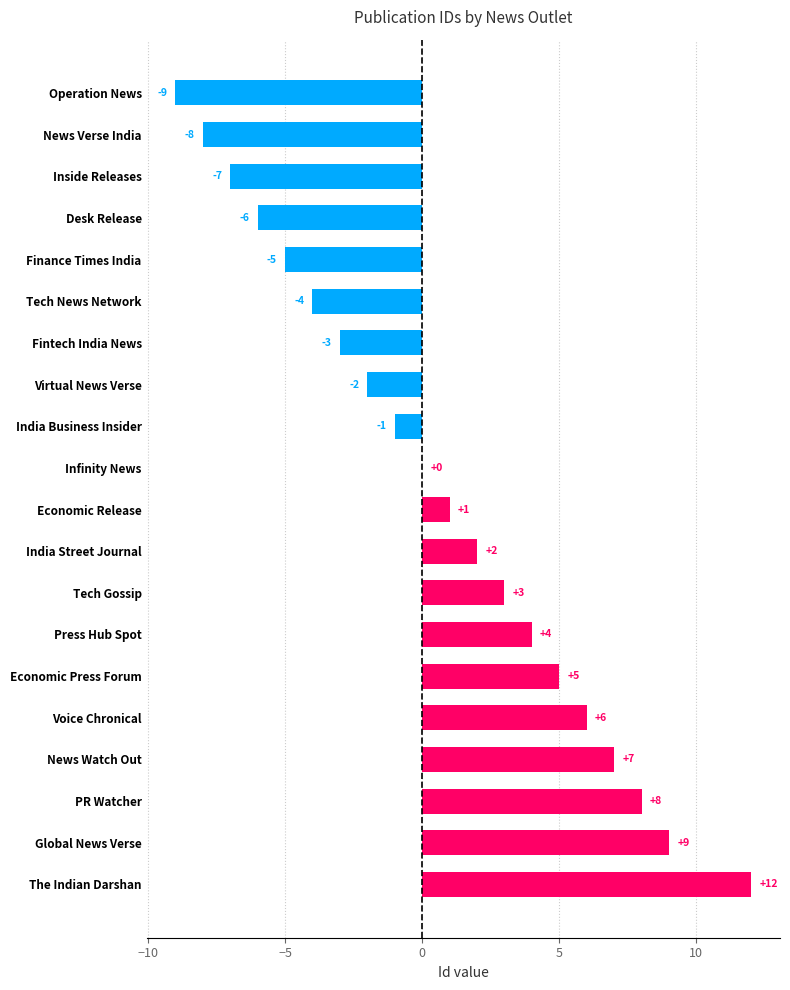

How many distinct data groups are displayed?

1